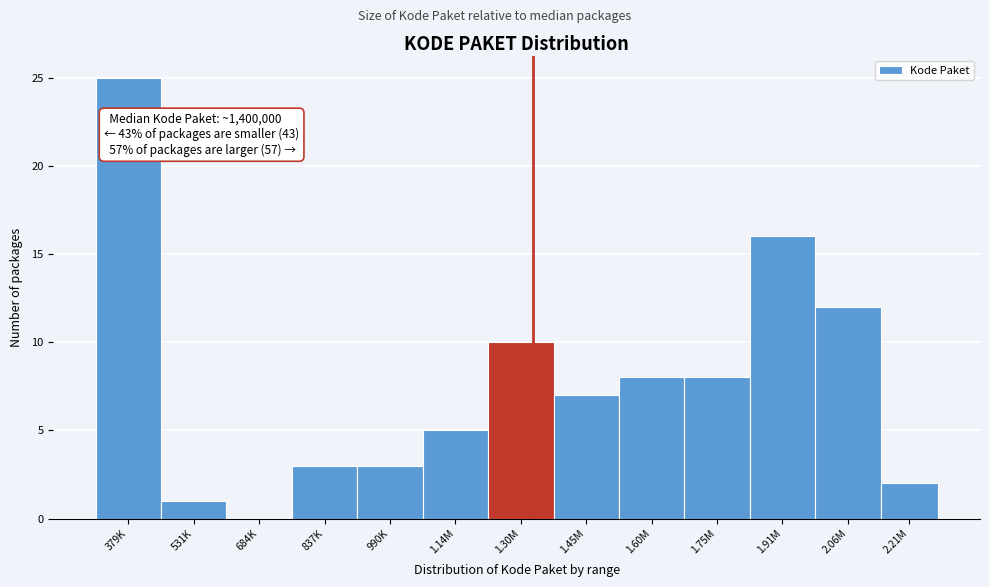

Reading left to right, extract all data points from this chart.

379K=25	531K=1	684K=0	837K=3	990K=3	1.14M=5	1.30M=10	1.45M=7	1.60M=8	1.75M=8	1.91M=16	2.06M=12	2.21M=2